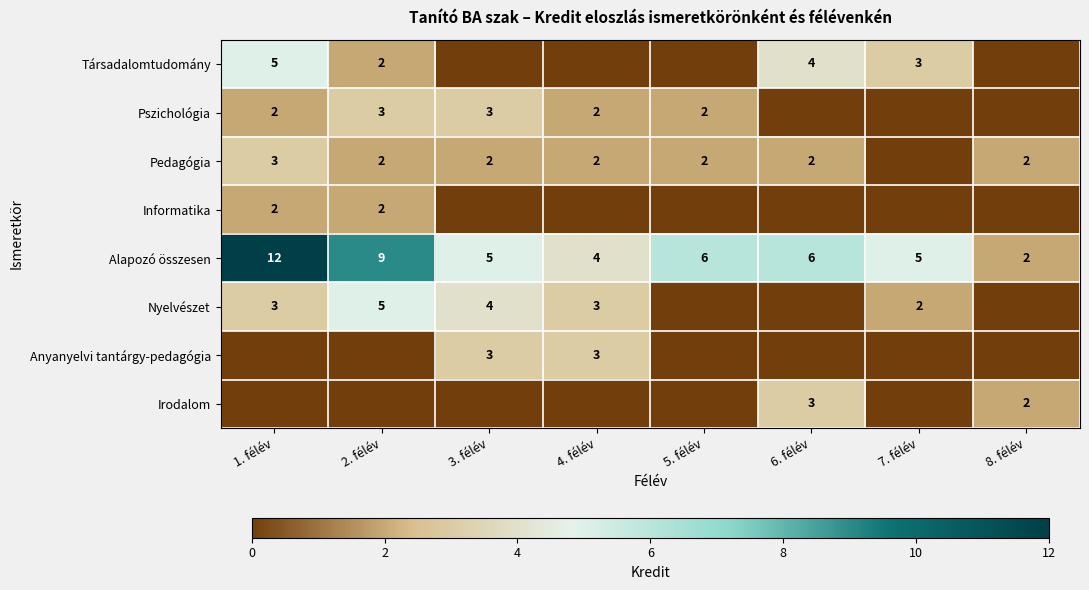

What is the difference between the Alapozó összesen values at 8. félév and 3. félév?

3